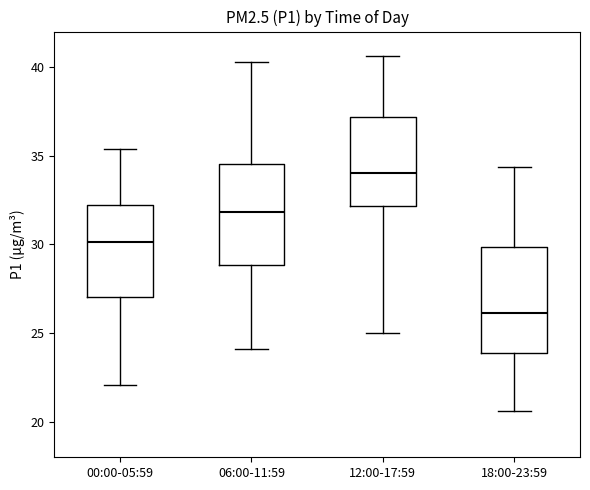

Reading left to right, transcribe this box plot: for each box, give where its median line is, the range the box spans, and where its two whiskers end, as read against the y-axis. The values are not printed on the chart, so give them approximately, as read against the axis.

00:00-05:59: median 30.0, box 27.0 to 32.0, whiskers 22.0 to 35.5
06:00-11:59: median 32.0, box 29.0 to 34.5, whiskers 24.0 to 40.5
12:00-17:59: median 34.0, box 32.0 to 37.0, whiskers 25.0 to 40.5
18:00-23:59: median 26.0, box 24.0 to 30.0, whiskers 20.5 to 34.5